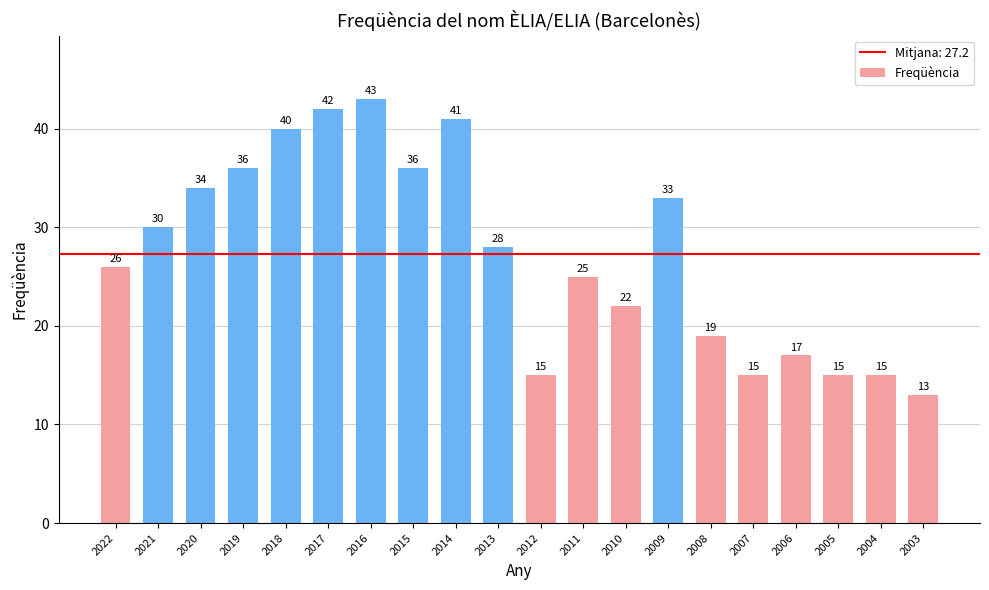

Reading left to right, what are all the values shown in this chart?

2022=26	2021=30	2020=34	2019=36	2018=40	2017=42	2016=43	2015=36	2014=41	2013=28	2012=15	2011=25	2010=22	2009=33	2008=19	2007=15	2006=17	2005=15	2004=15	2003=13